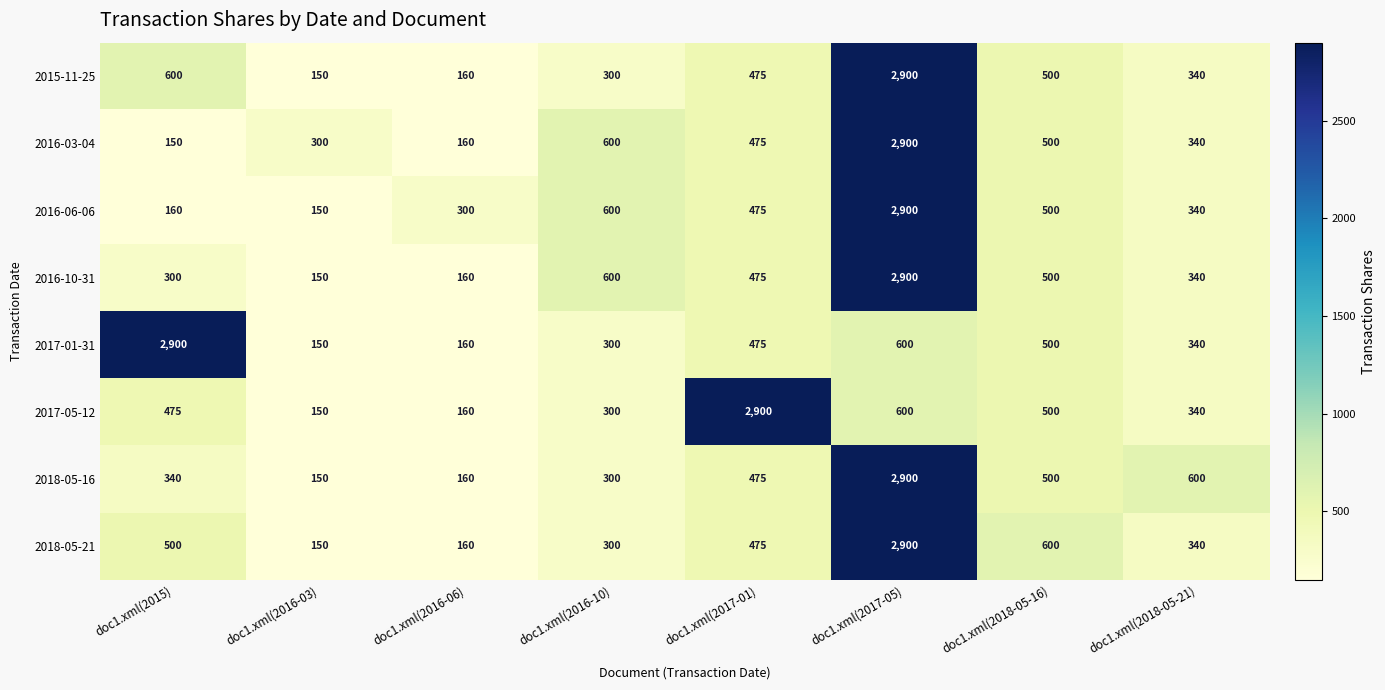

Which category has the lowest value in the 2018-05-21 series?

doc1.xml(2016-03)